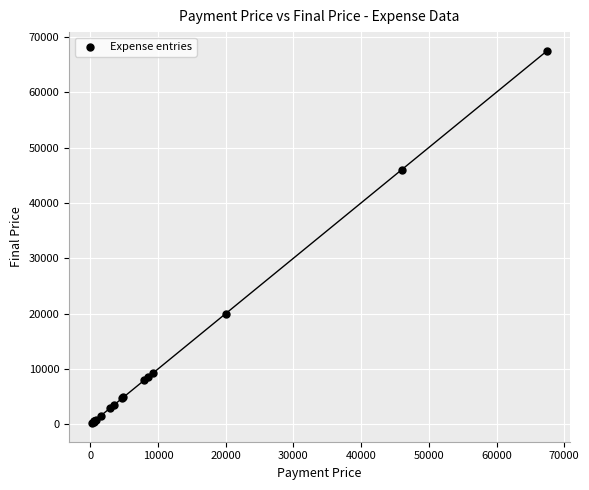

What Y value in the scatter plot is closest to 33859?

46000